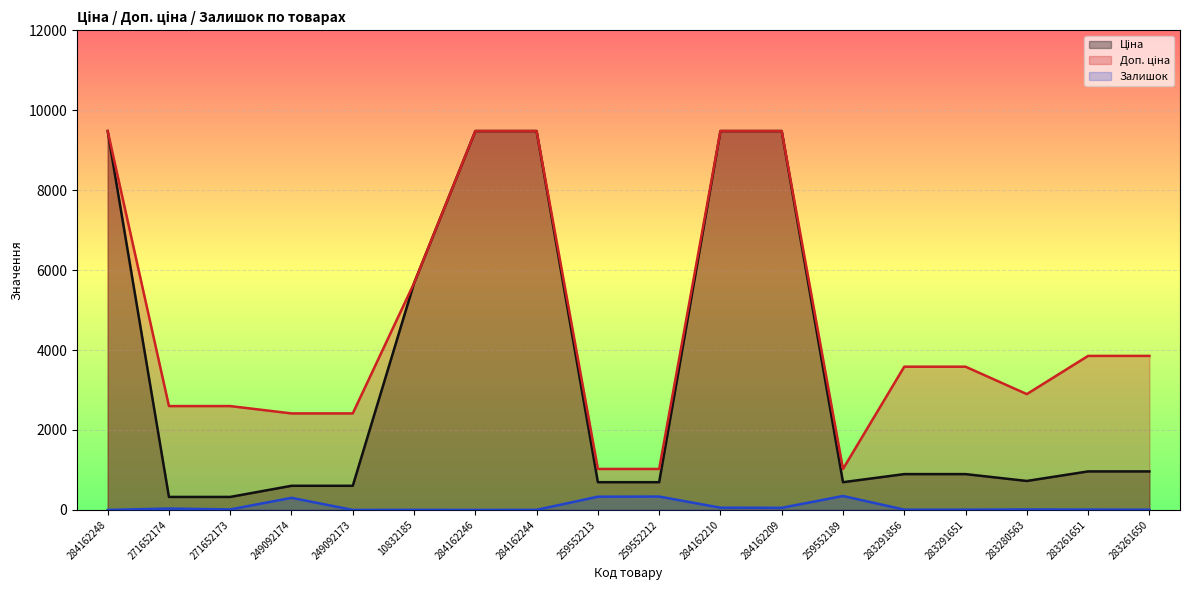

How many categories are shown in the chart?

18